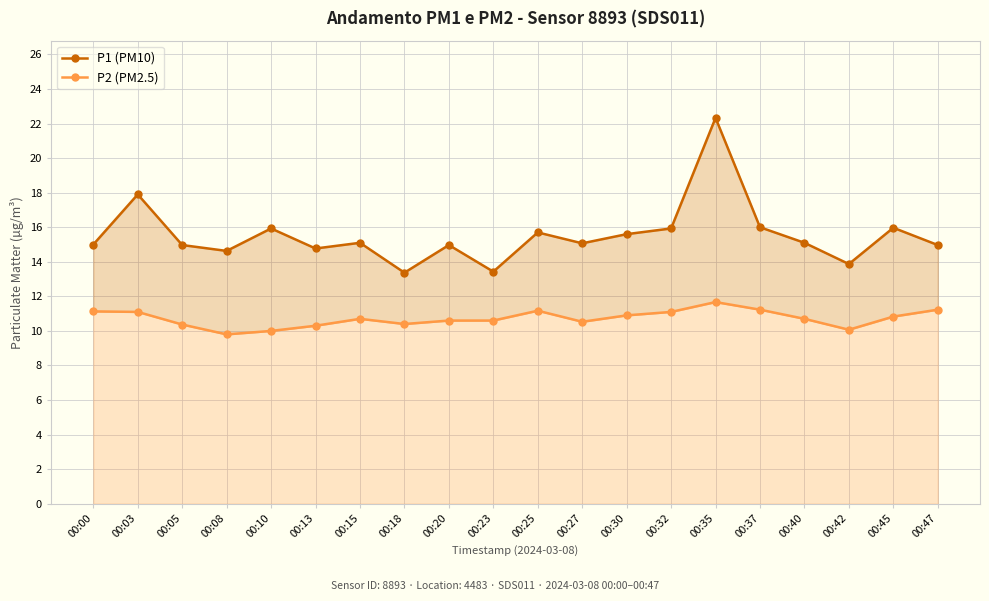

What is the value of the P2 (PM2.5) point at the 12th from the left?

10.5